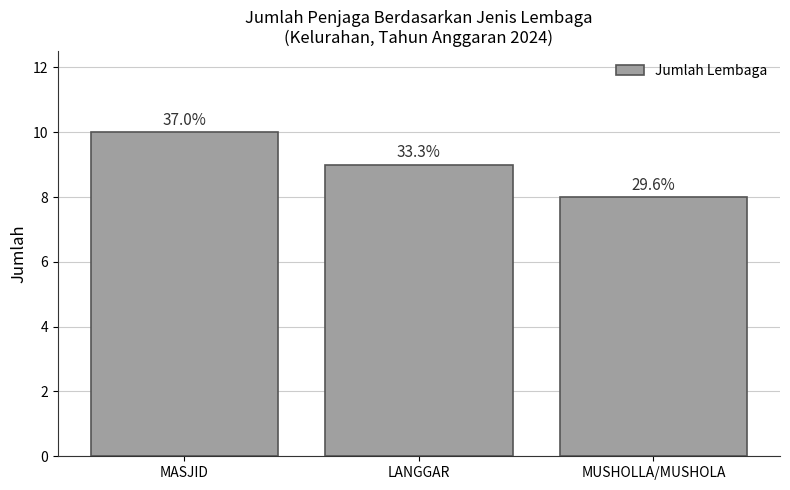

What is the value of the 2nd bar from the left?

9